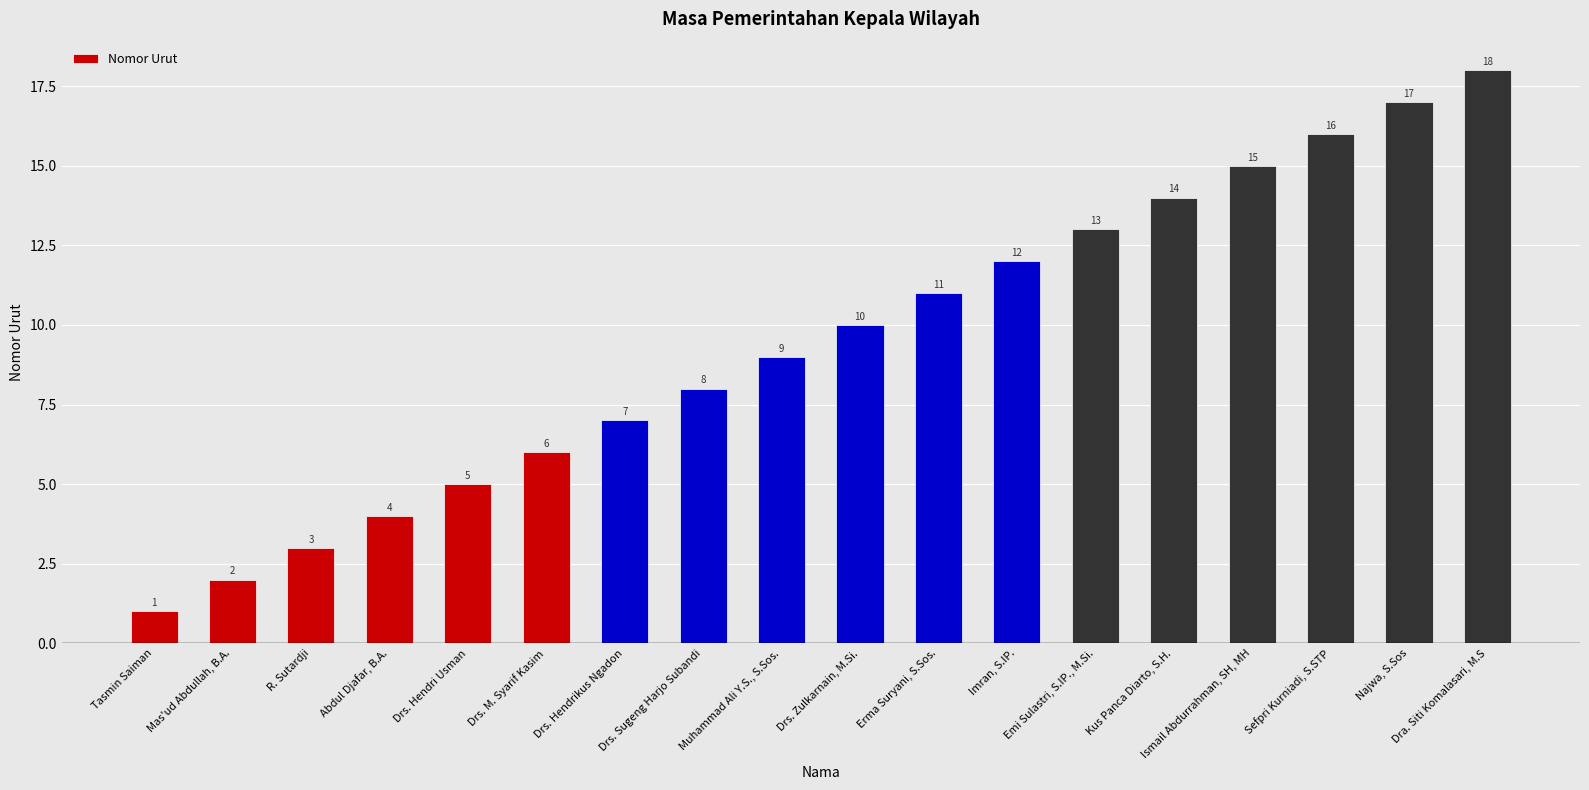

What is the change in value from Tasmin Saiman to Abdul Djafar, B.A.?

+3